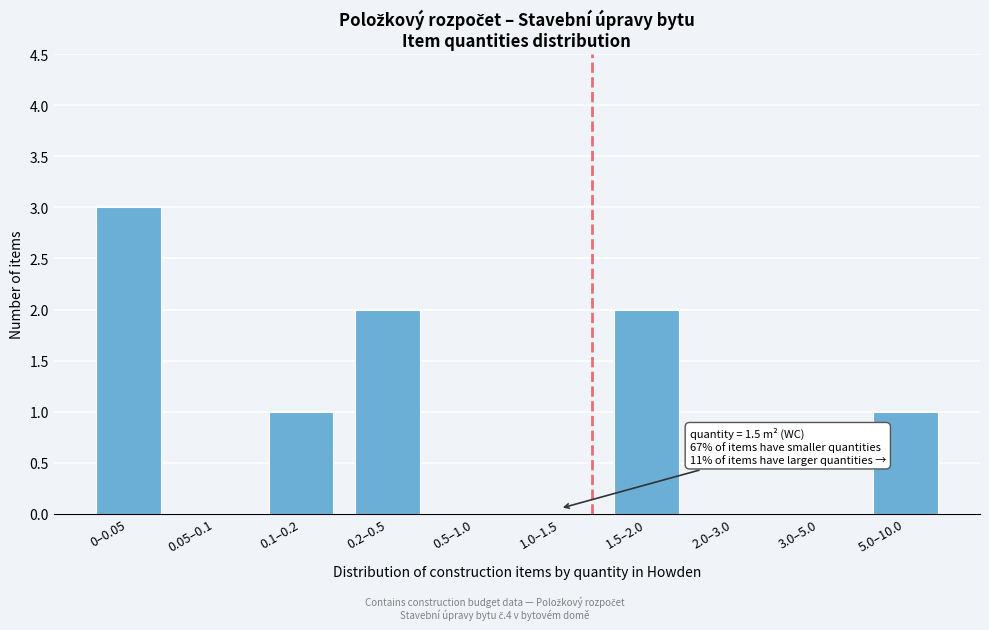

Reading left to right, transcribe all the data shown in this chart.

0–0.05=3	0.05–0.1=0	0.1–0.2=1	0.2–0.5=2	0.5–1.0=0	1.0–1.5=0	1.5–2.0=2	2.0–3.0=0	3.0–5.0=0	5.0–10.0=1